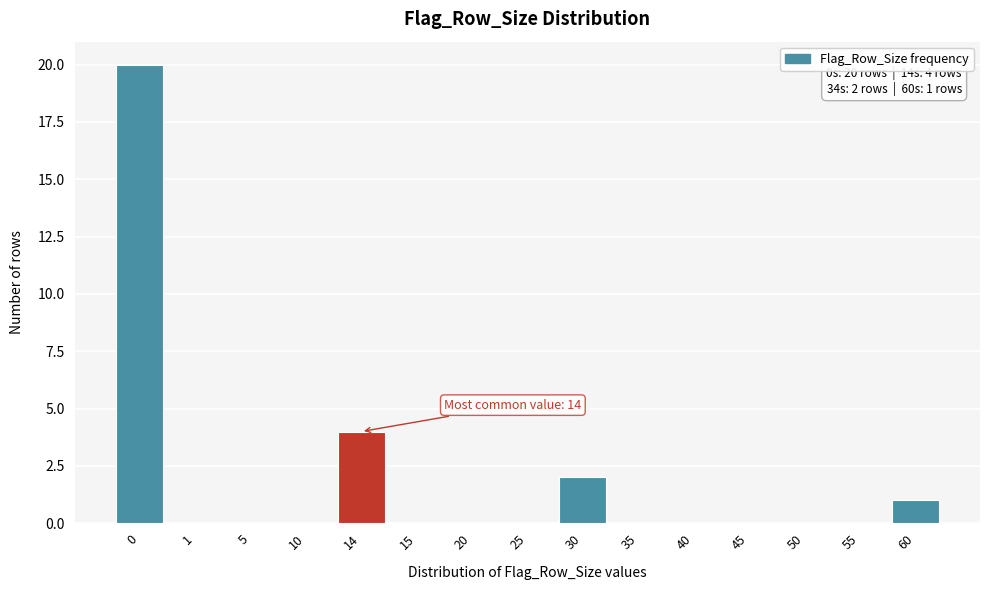

Reading left to right, what are all the values shown in this chart?

0=20	1=0	5=0	10=0	14=4	15=0	20=0	25=0	30=2	35=0	40=0	45=0	50=0	55=0	60=1